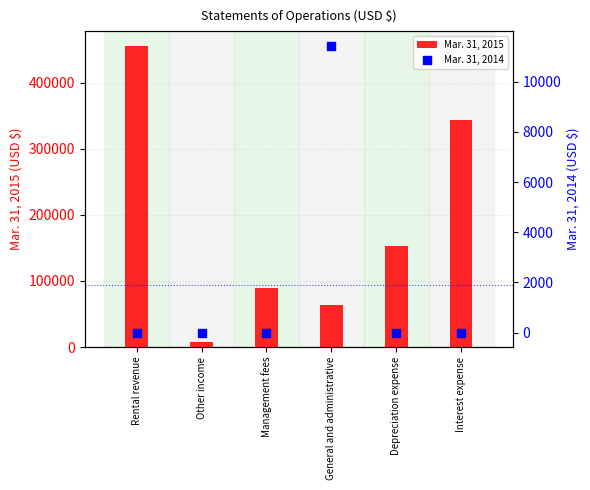

Which series has the largest total across all categories?

Mar. 31, 2015